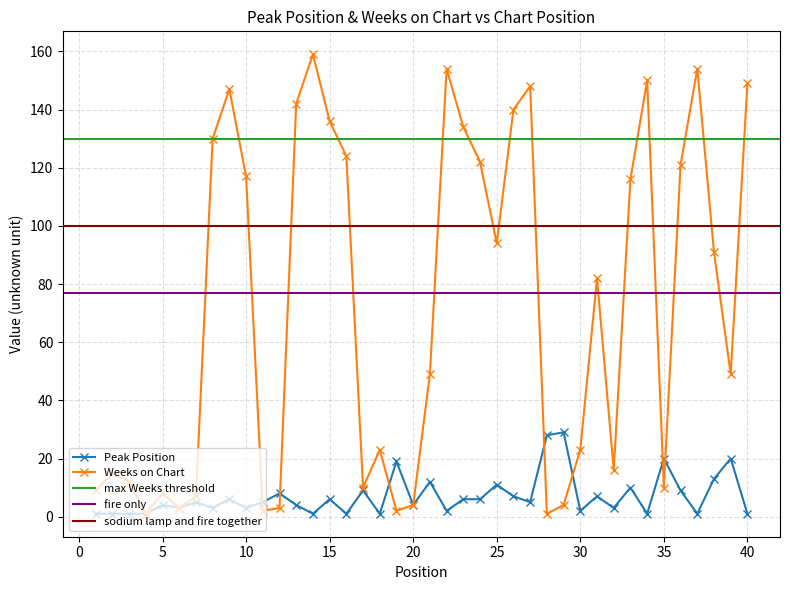

After their last crossing, which series has the higher values: Peak Position or Weeks on Chart?

Weeks on Chart